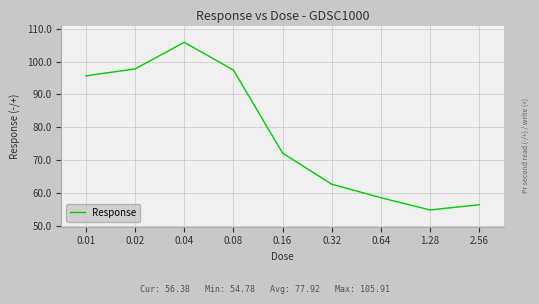

The value at 0.04 is 105.9. True or false?

True